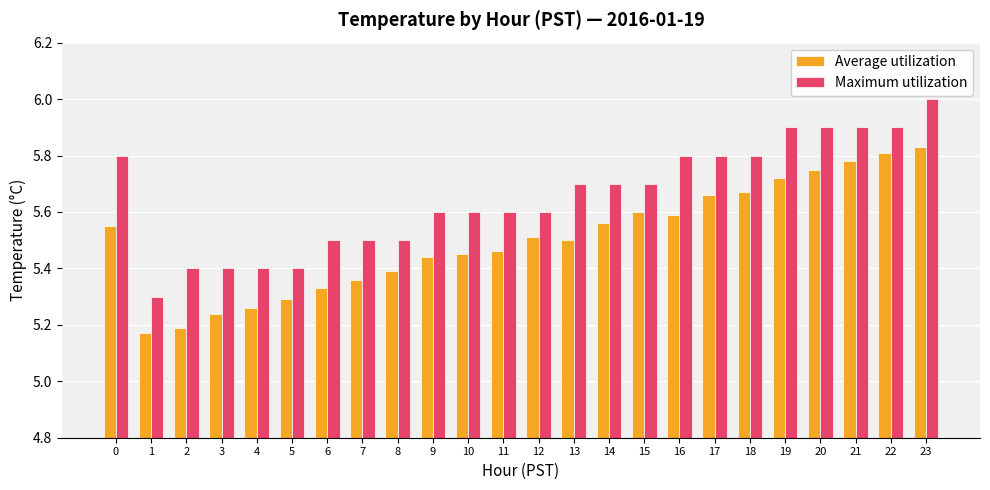

Which series has the largest range (max minus min)?

Maximum utilization